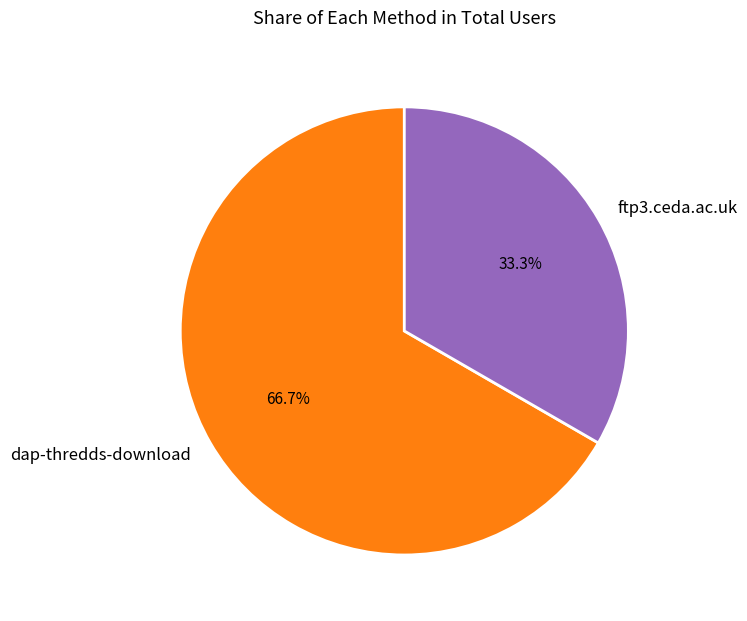

Which slice is the largest?

dap-thredds-download